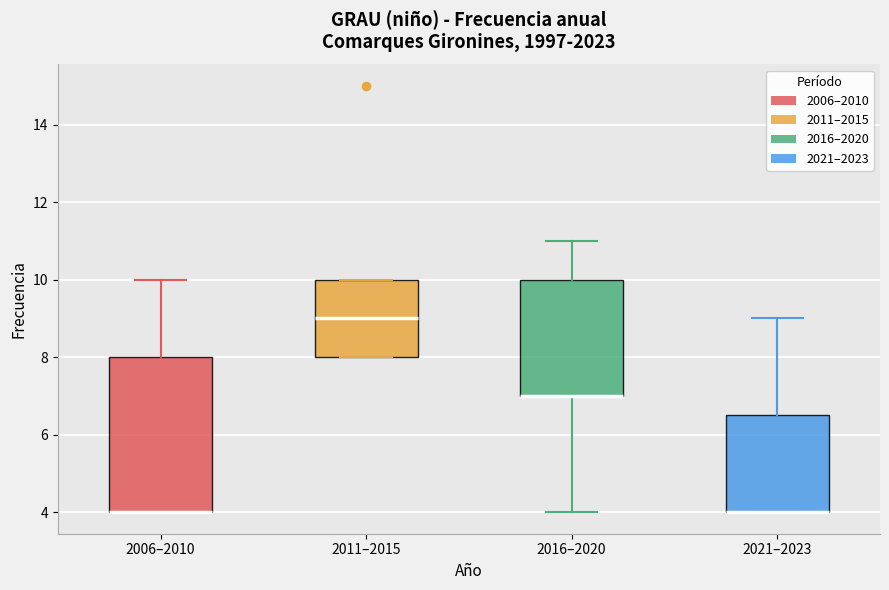

Comparing the boxes themselves (not the whiskers), which one is the tallest?

2006–2010